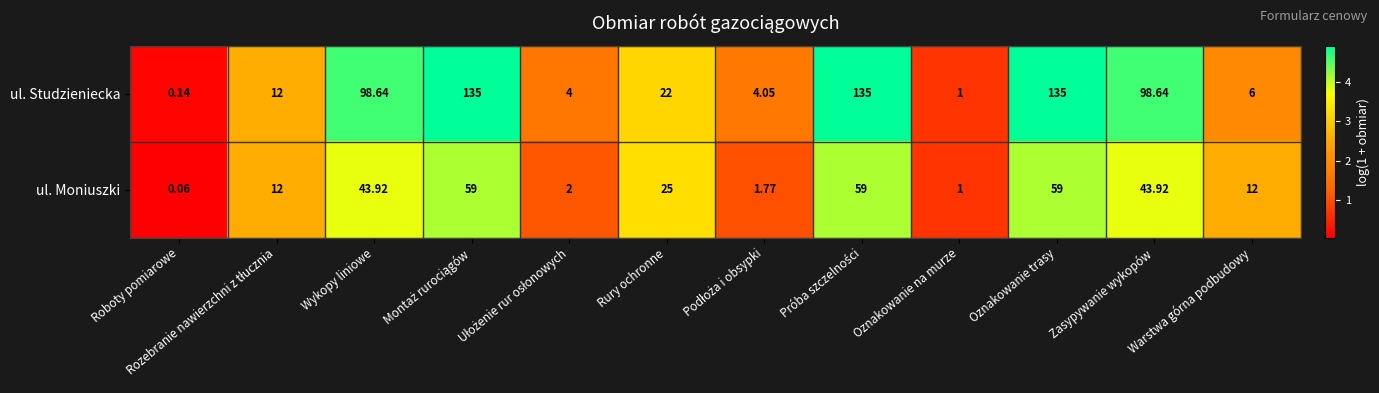

Which series has the widest spread of values?

ul. Studzieniecka